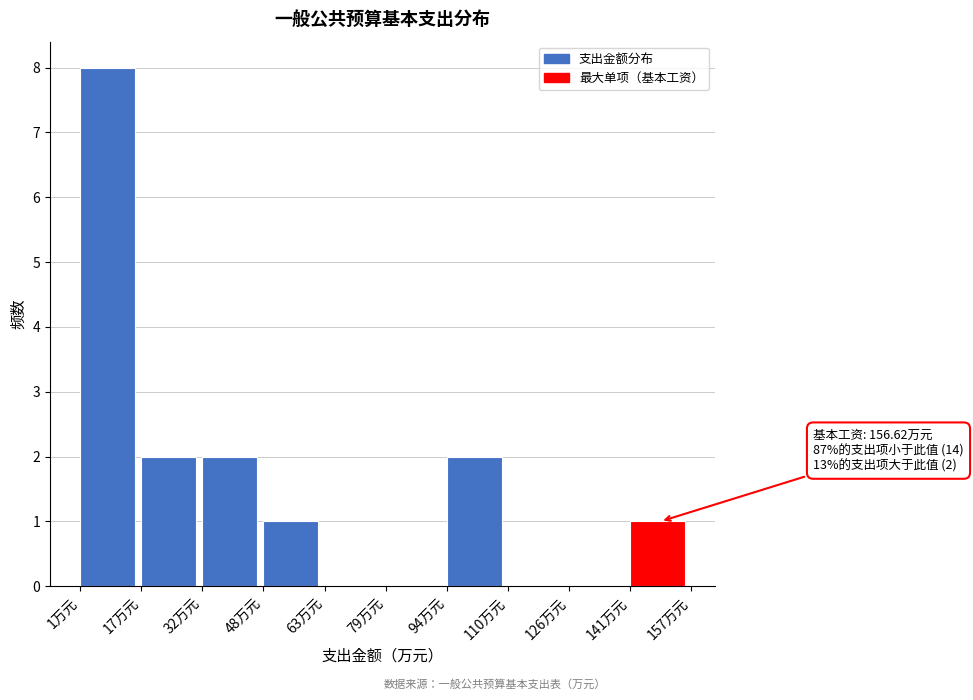

Which range on the x-axis has the tallest bar?

2 to 16